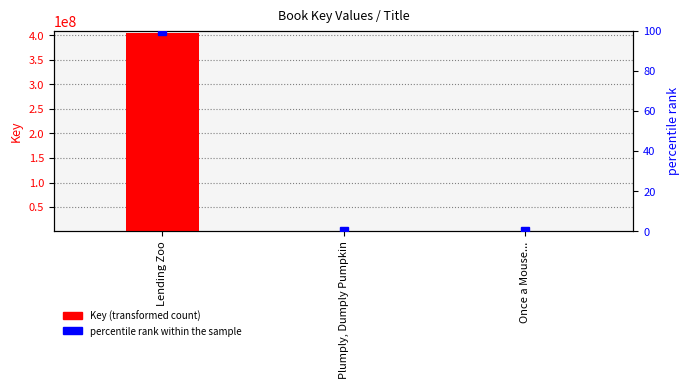

At Plumply, Dumply Pumpkin, list the series in order from largest to smallest.

Key (transformed count), percentile rank within the sample